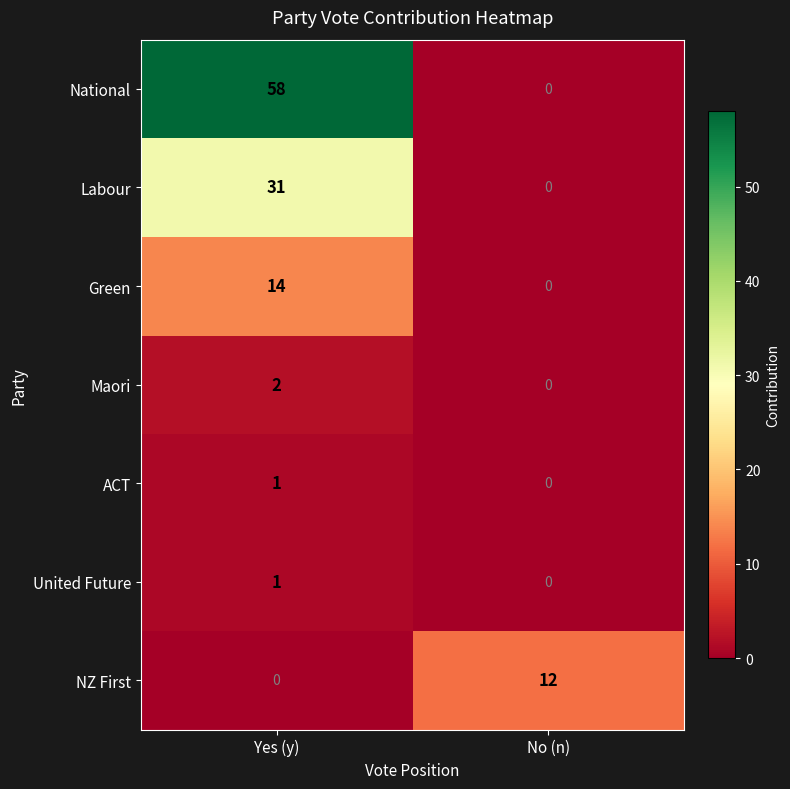

Which series has the widest spread of values?

National